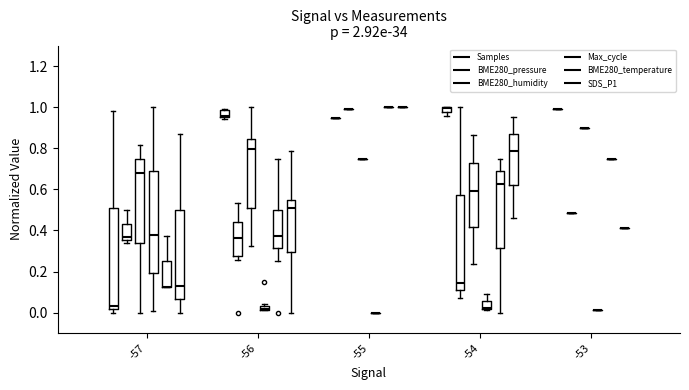

Which series has the largest total across all categories?

BME280_humidity